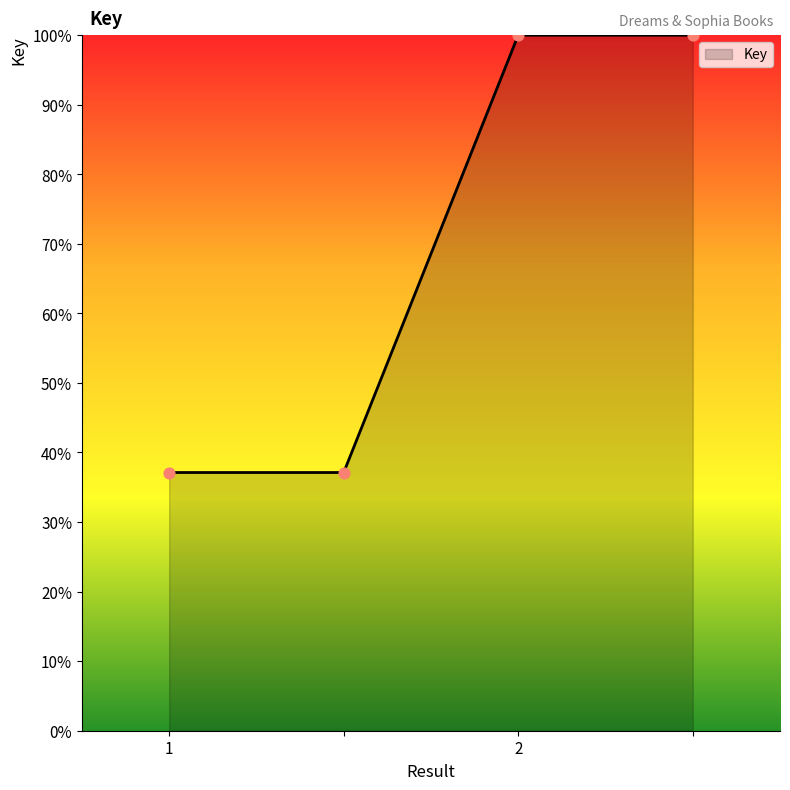

What is the smallest value displayed?

37.1